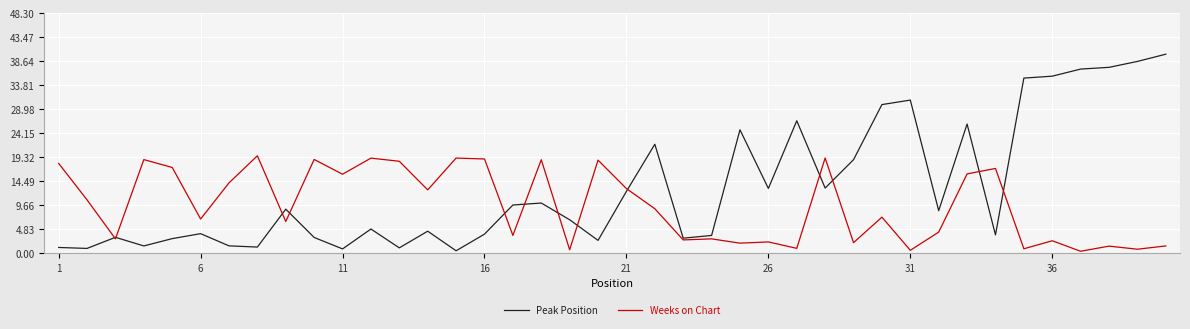

List the series in order of their peak value, highest first.

Peak Position, Weeks on Chart